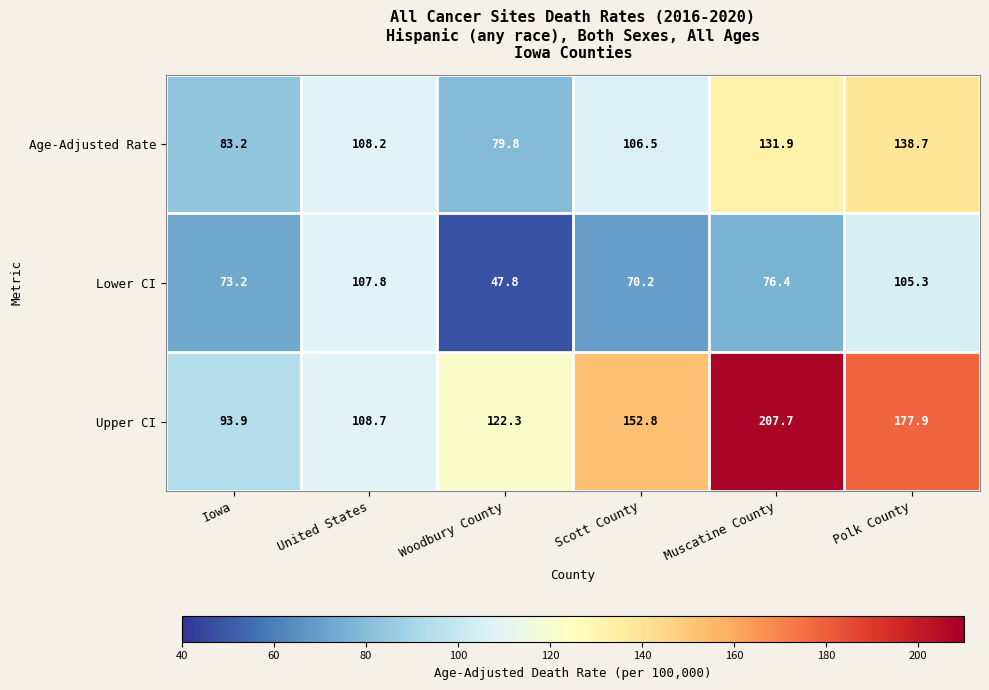

What is the minimum value shown in the chart?

47.8